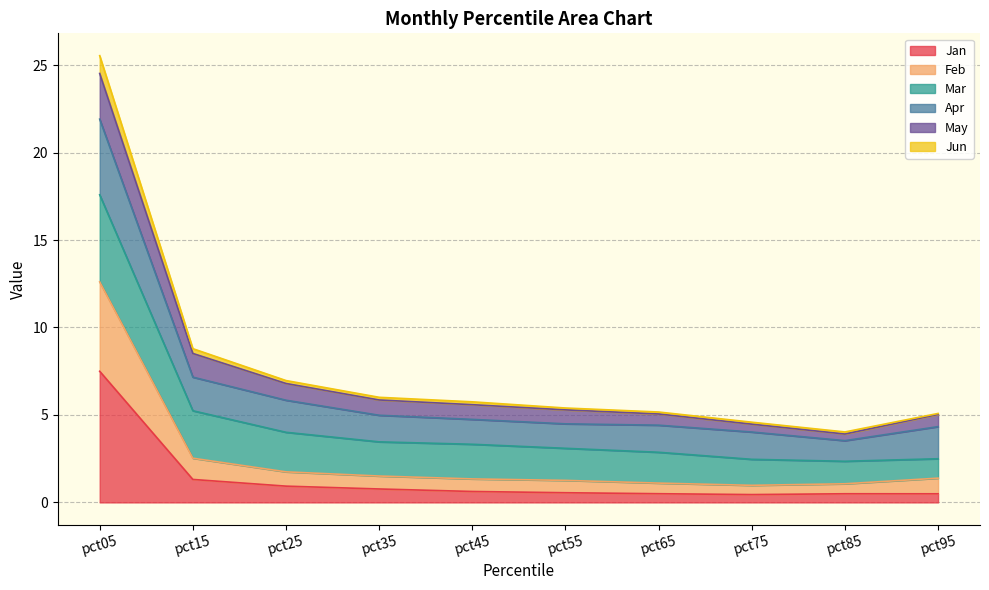

How many lines are shown in the chart?

6